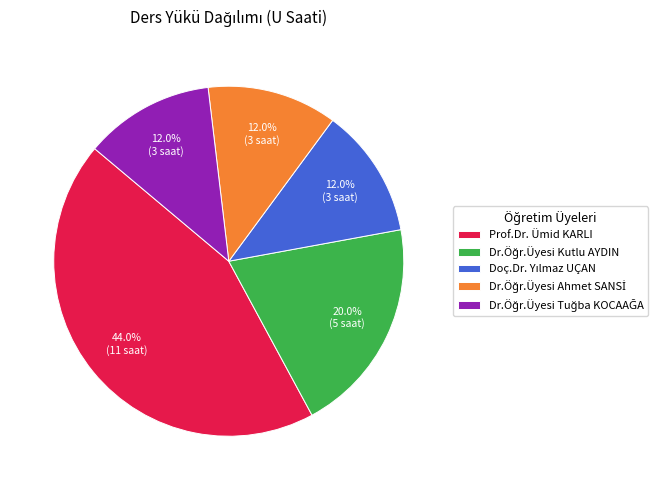

Is there a majority slice in this chart?

No